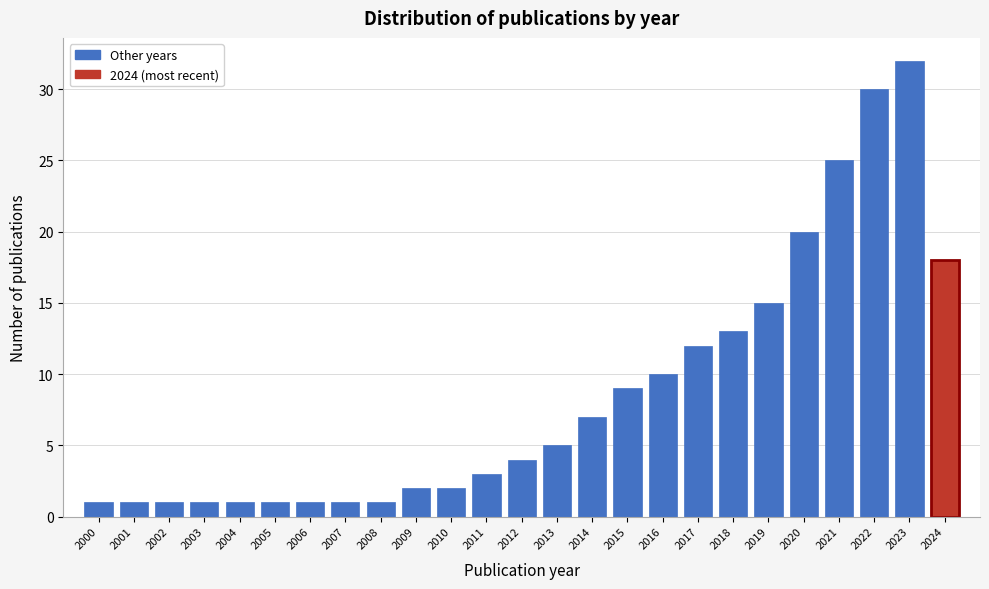

Reading left to right, what are all the values shown in this chart?

1	1	1	1	1	1	1	1	1	2	2	3	4	5	7	9	10	12	13	15	20	25	30	32	18